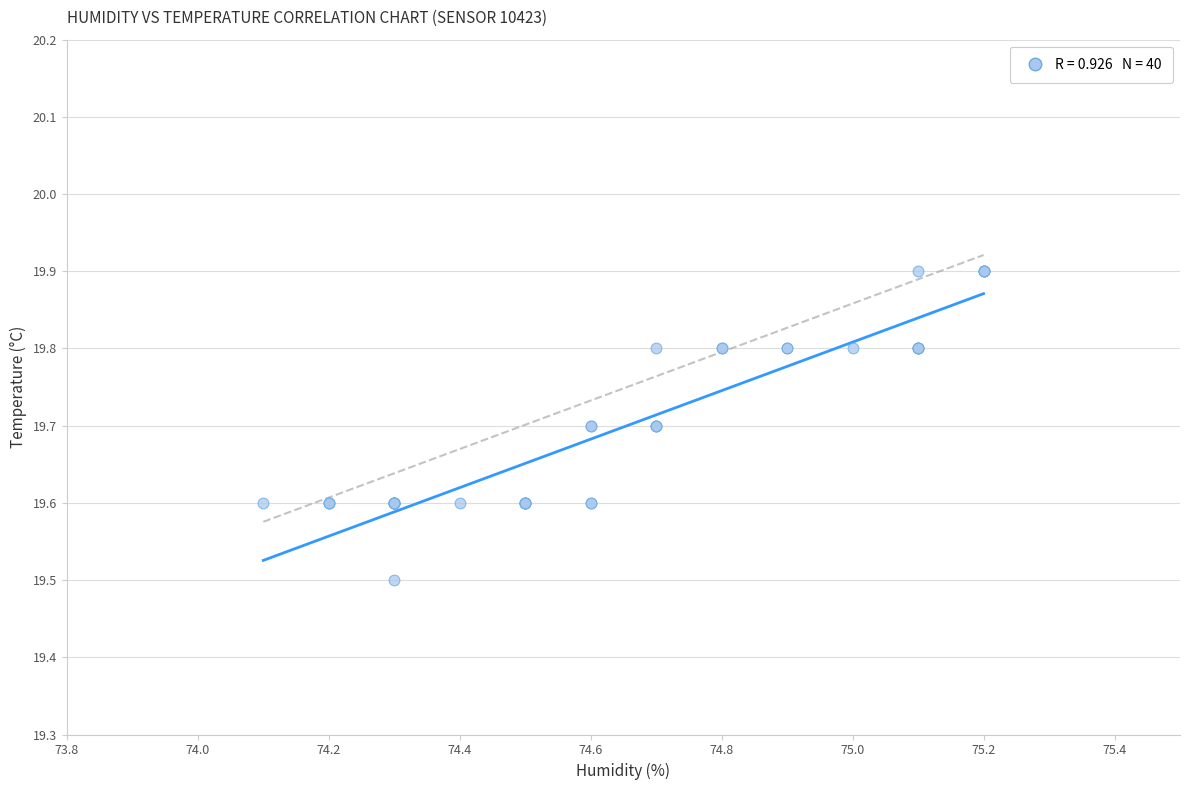

What Y value in the scatter plot is closest to 19?

19.5